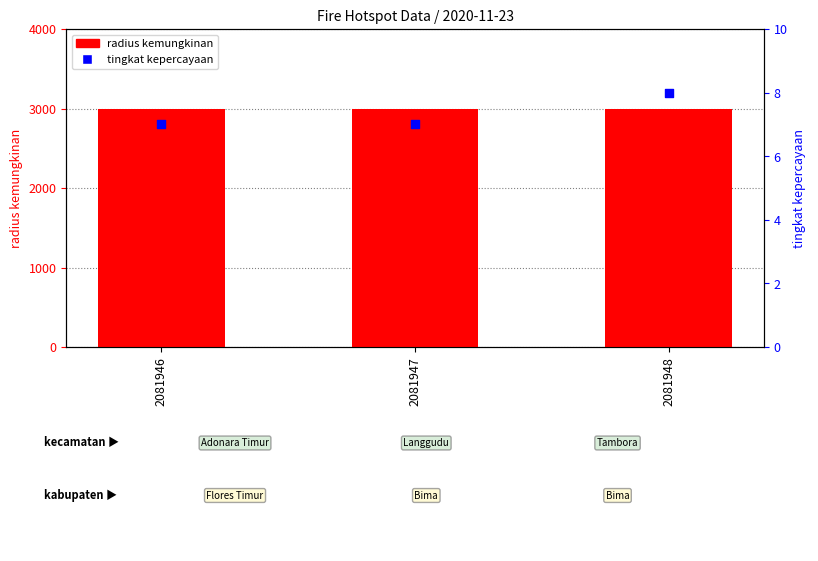

Is the value of tingkat kepercayaan at 2081948 greater than the value of radius kemungkinan at 2081948?

No